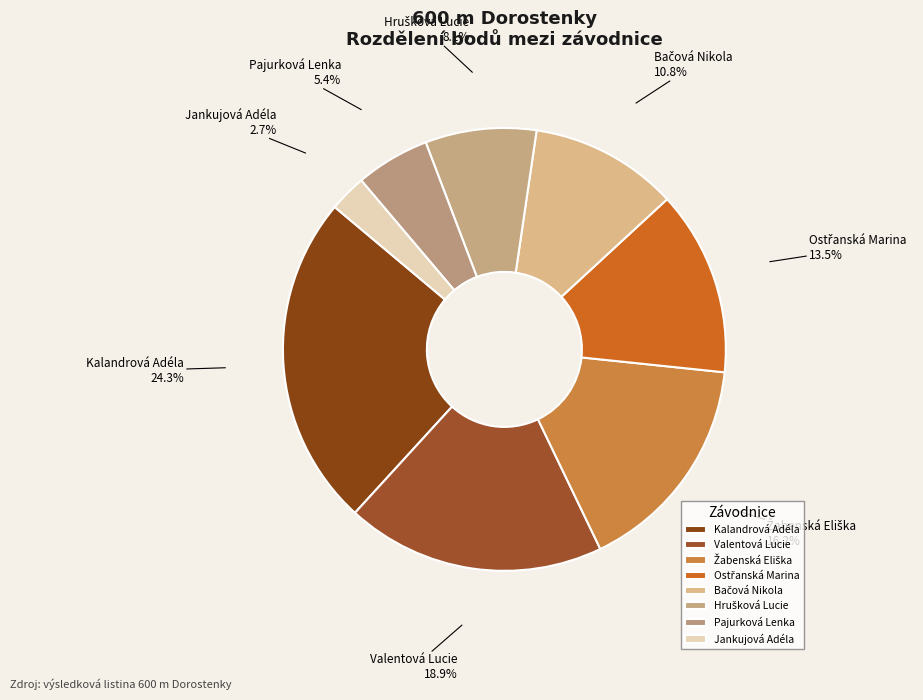

Is there a majority slice in this chart?

No